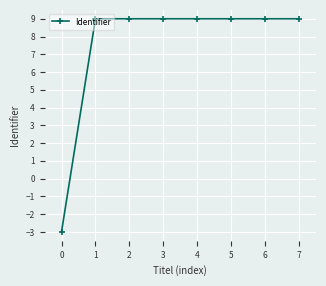

The chart shows a value of 9.0 at 6. True or false?

True